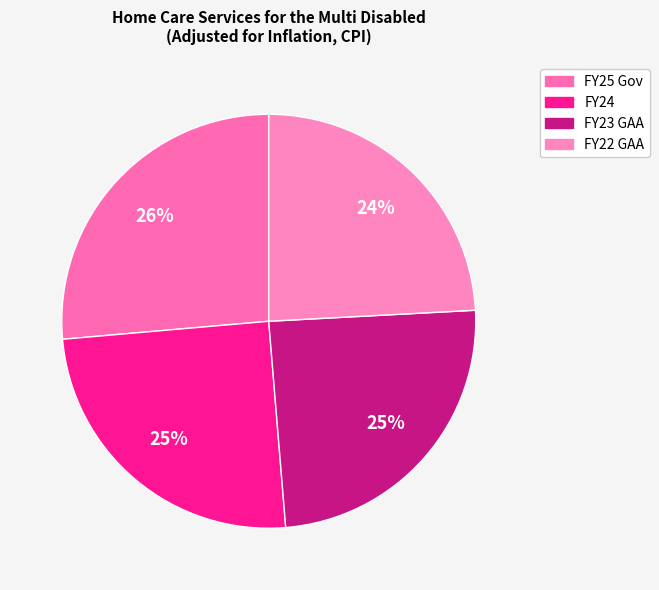

Which has a higher value, FY25 Gov or FY23 GAA?

FY25 Gov